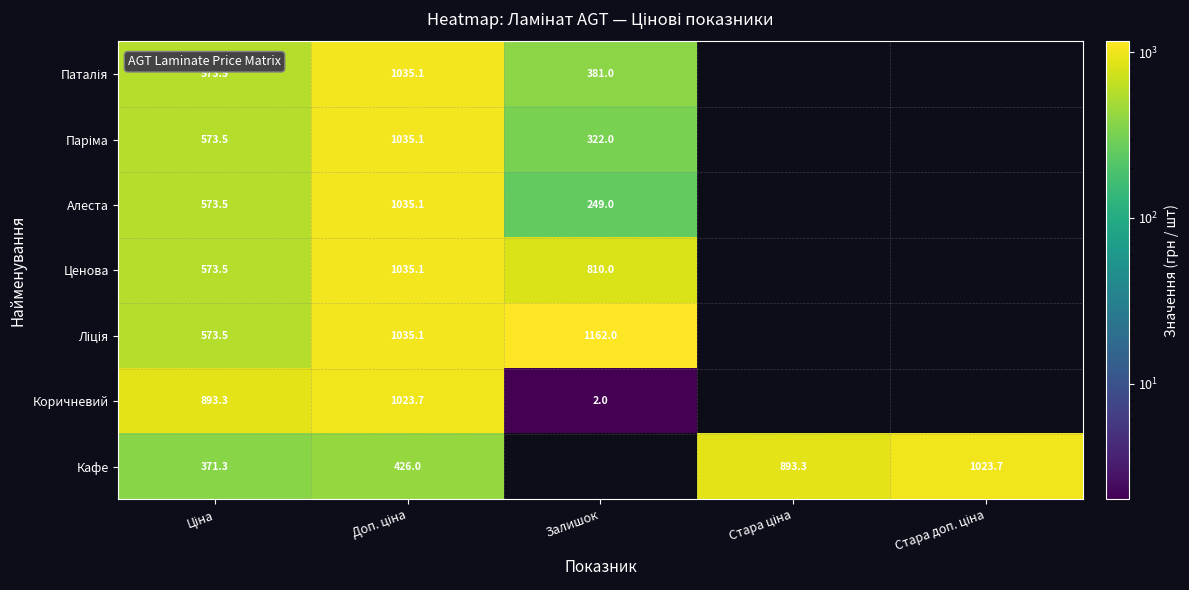

What is the lowest value of the Ліція series?

573.5